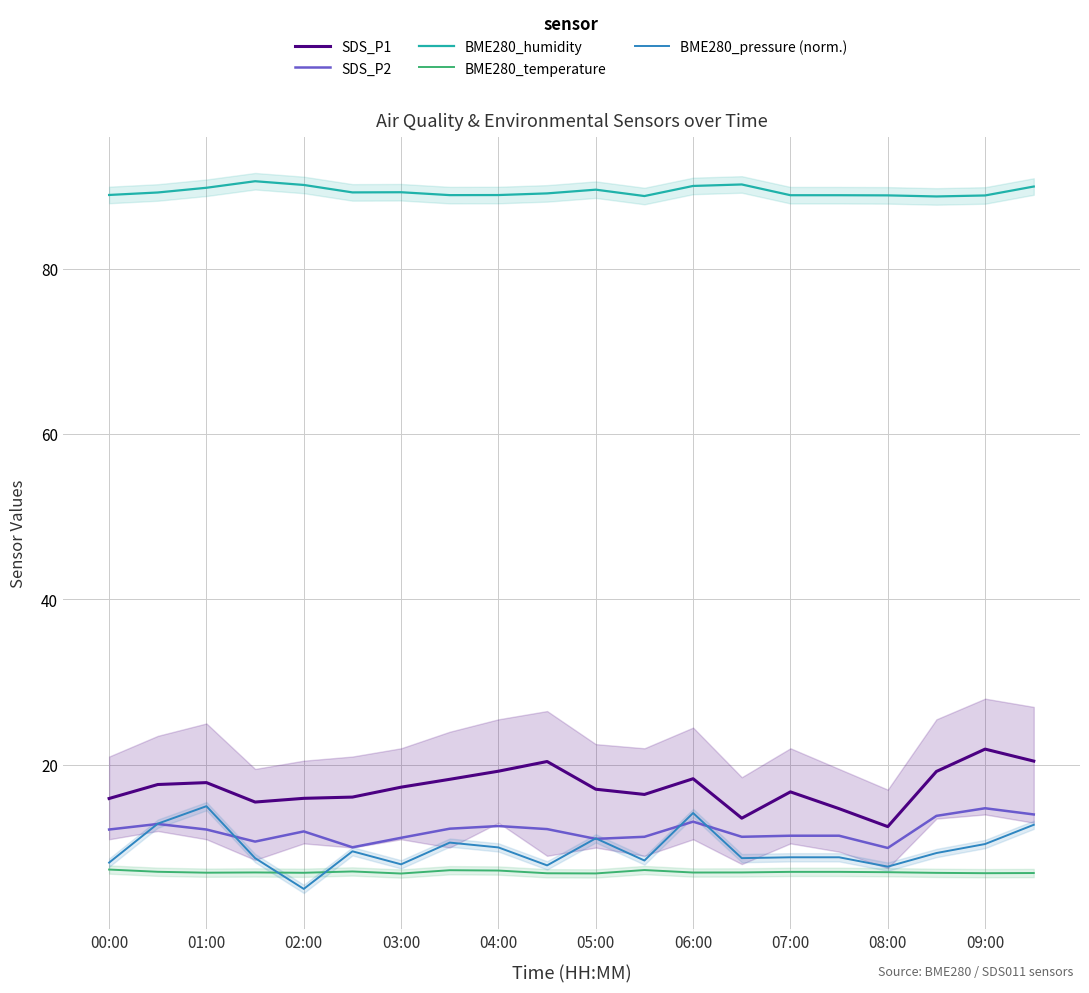

The value of BME280_pressure (norm.) at 06:00 is 3.0. True or false?

False